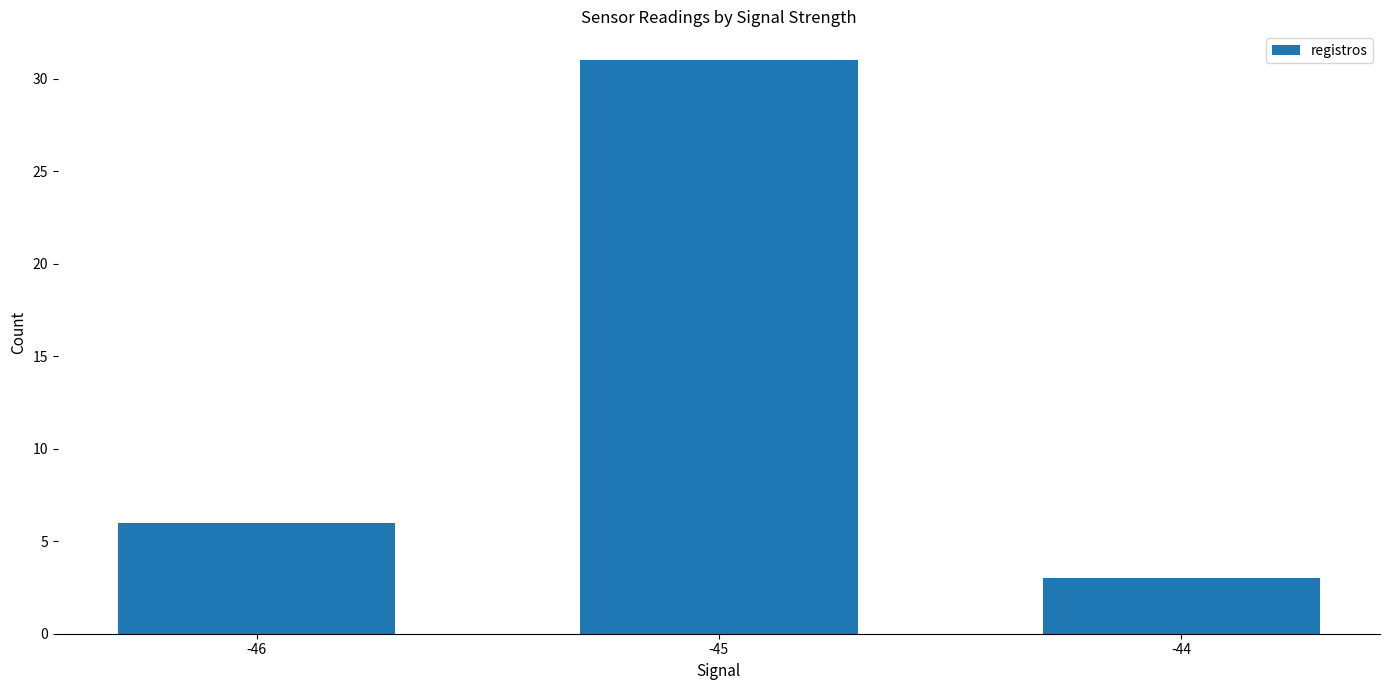

List the labels in order of value, largest first.

-45, -46, -44